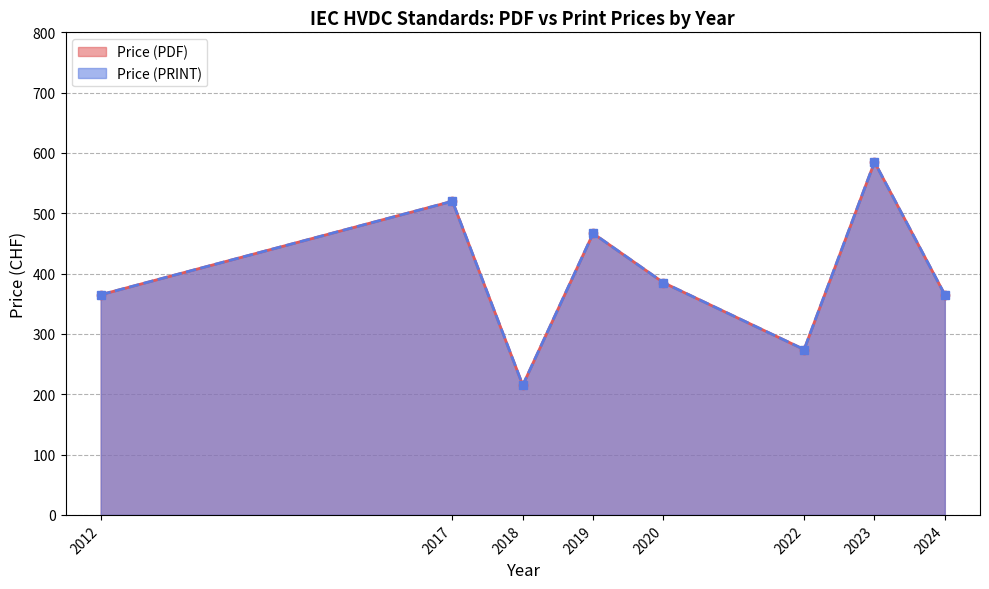

How many lines are shown in the chart?

2